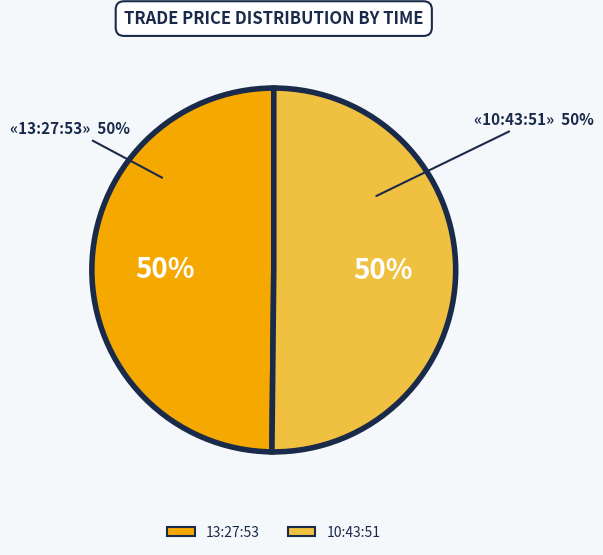

What percentage is the 10:43:51 slice, to the nearest percent?

50%